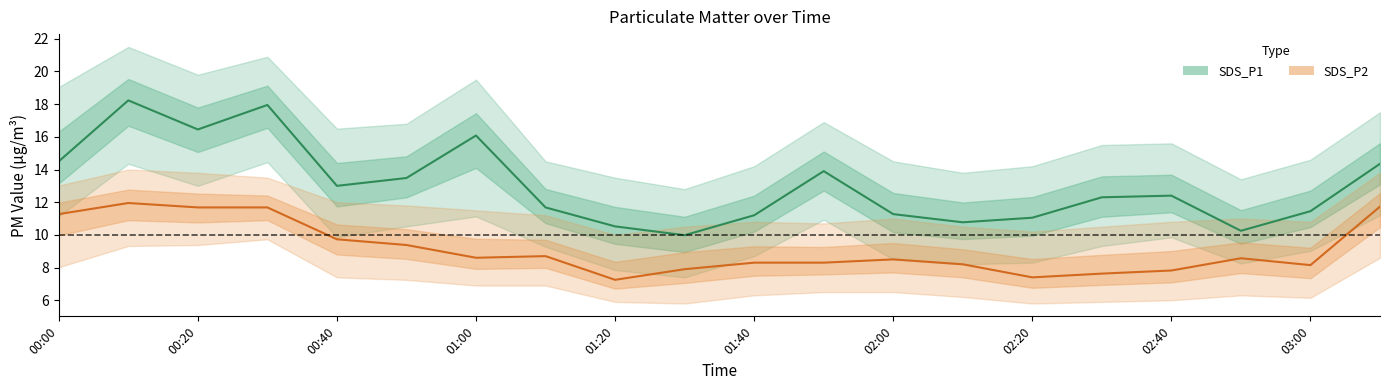

Does the chart have visible grid lines?

No